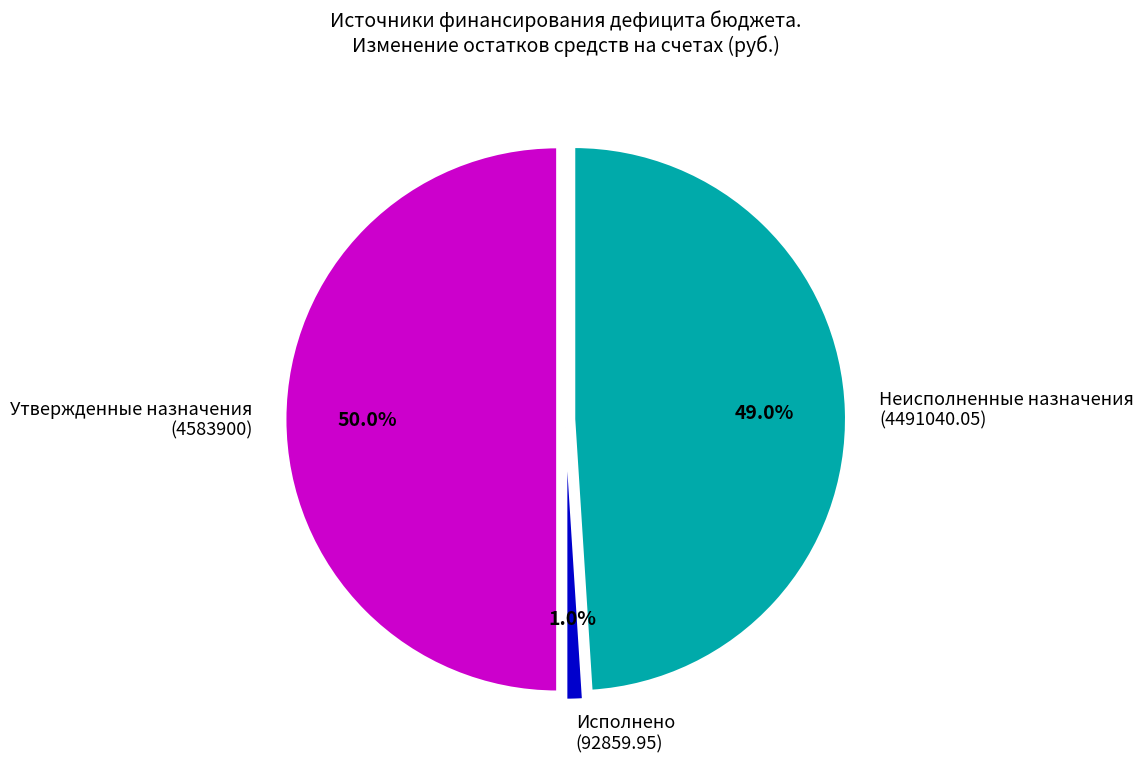

True or false: Неисполненные назначения
(4491040.05) accounts for 49% of the total.

True